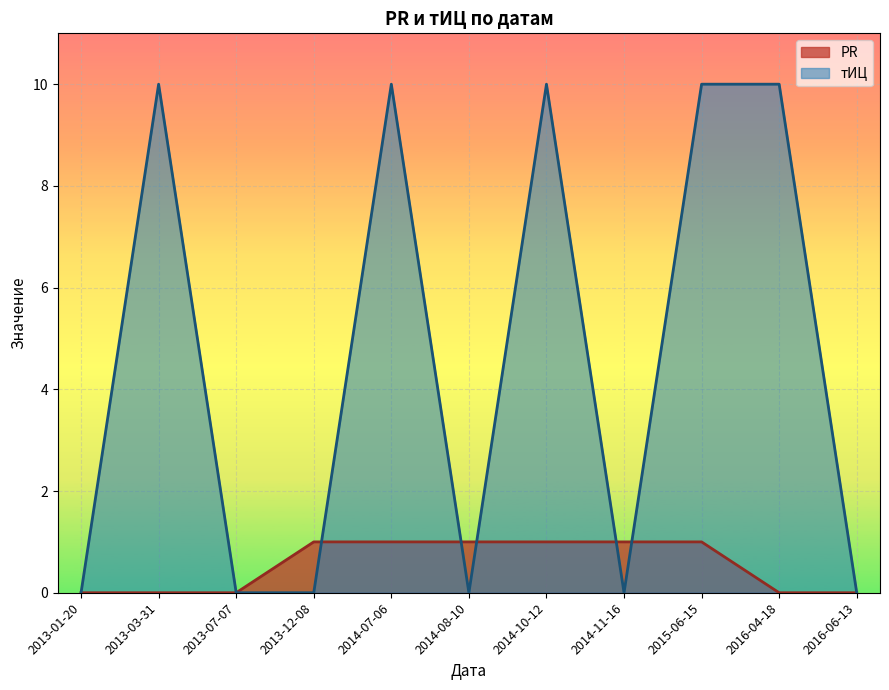

Where is the first local maximum for тИЦ?

2013-03-31